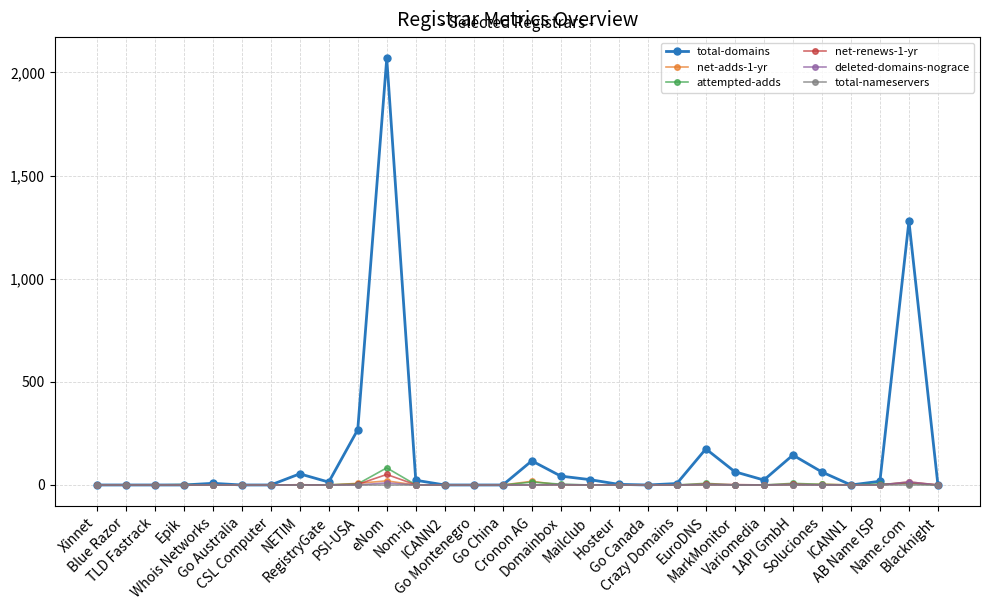

Which series has the widest spread of values?

total-domains